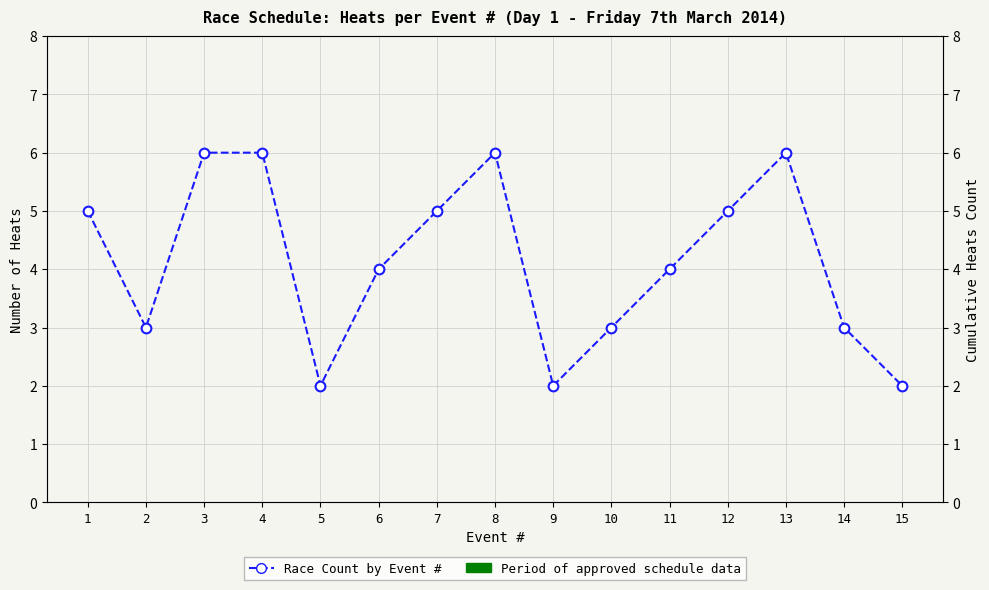

Reading left to right, extract all data points from this chart.

5	3	6	6	2	4	5	6	2	3	4	5	6	3	2